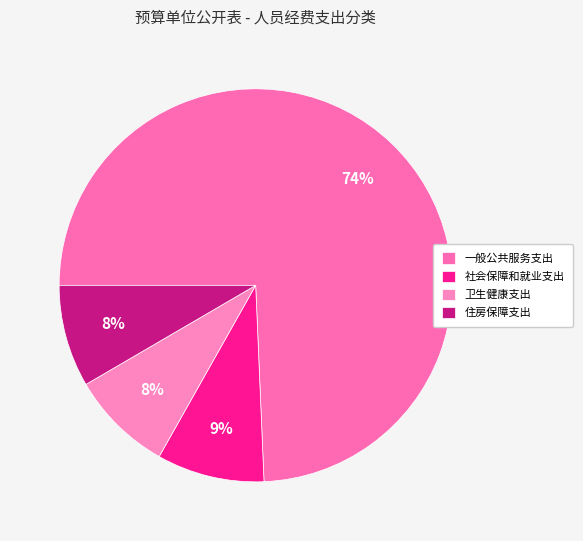

Rank the categories by value from lowest to highest.

住房保障支出, 卫生健康支出, 社会保障和就业支出, 一般公共服务支出